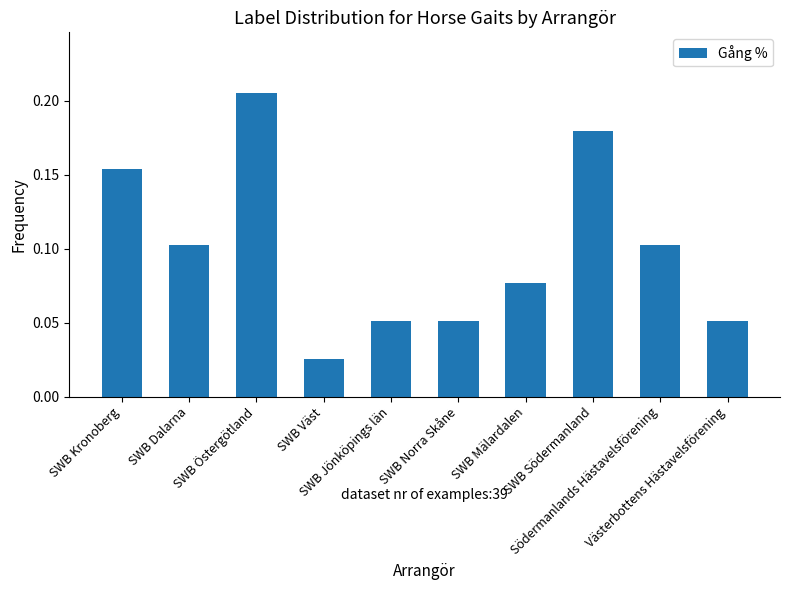

How many values are between 0 and 1?

10